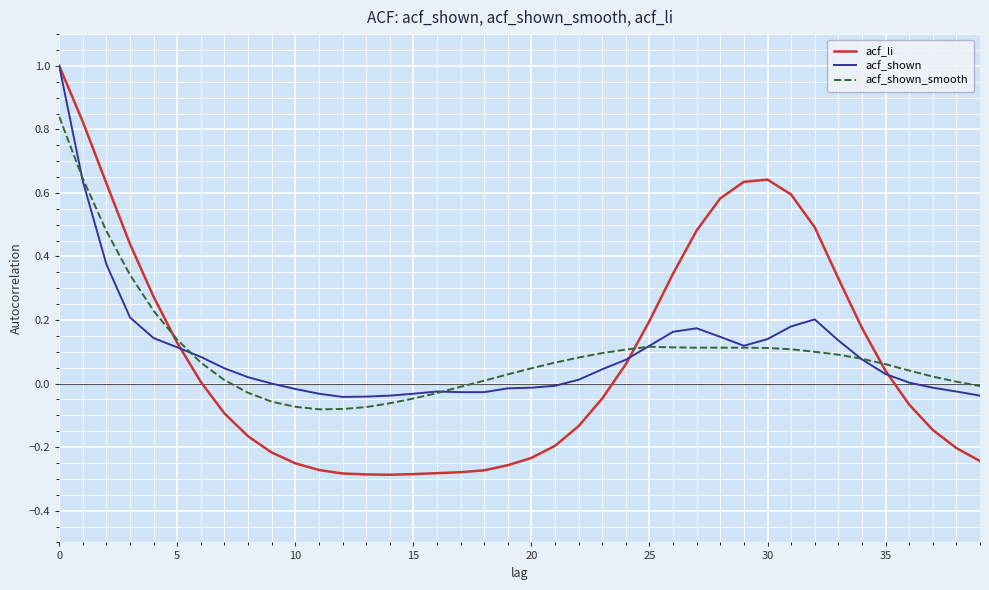

What is the maximum value for acf_li?

1.0